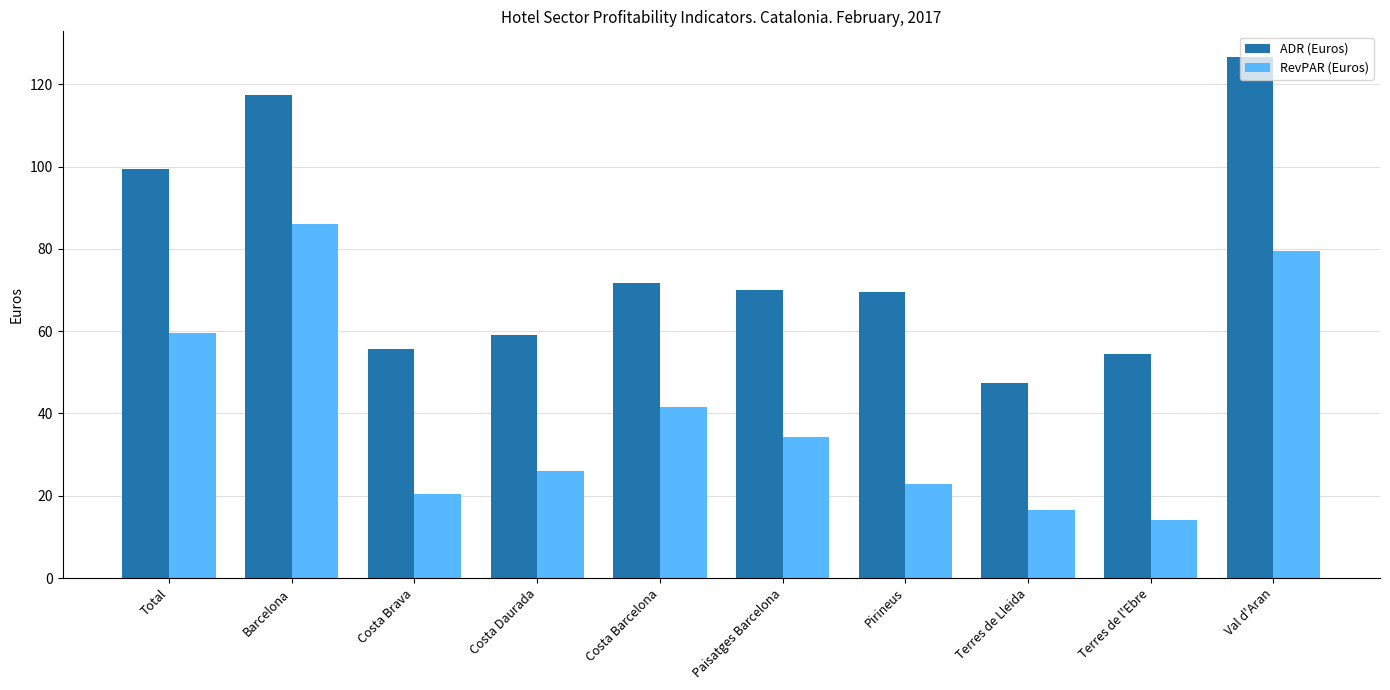

Which series has the largest total across all categories?

ADR (Euros)